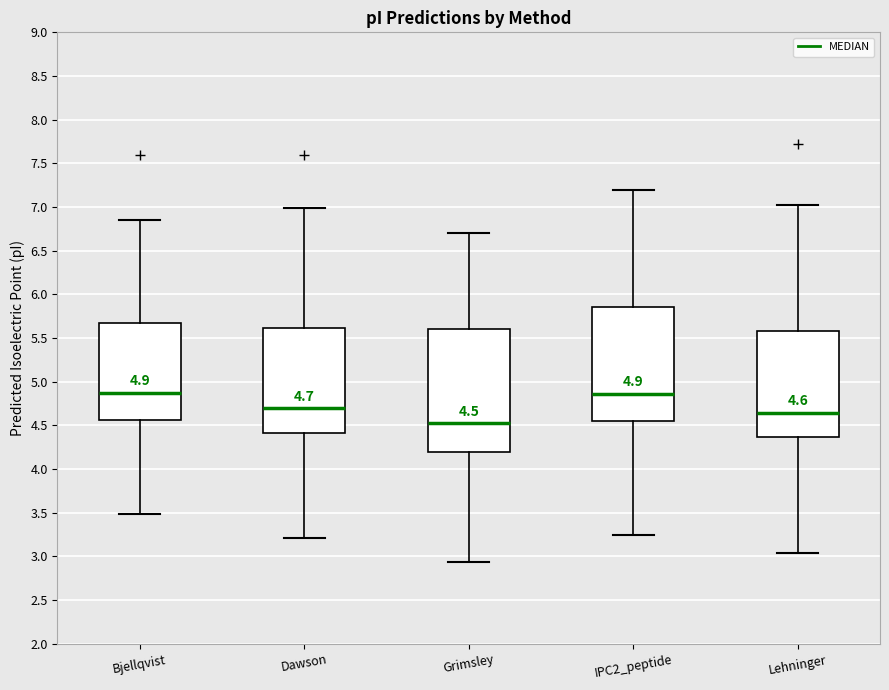

Comparing the boxes themselves (not the whiskers), which one is the tallest?

Grimsley